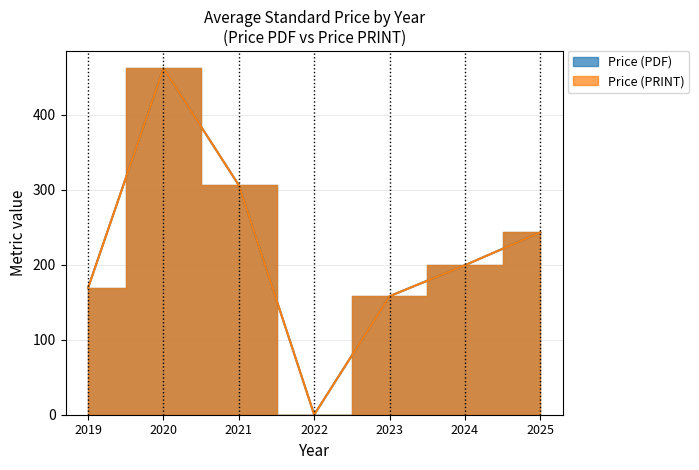

Which has a higher value, 2024 or 2025?

2025